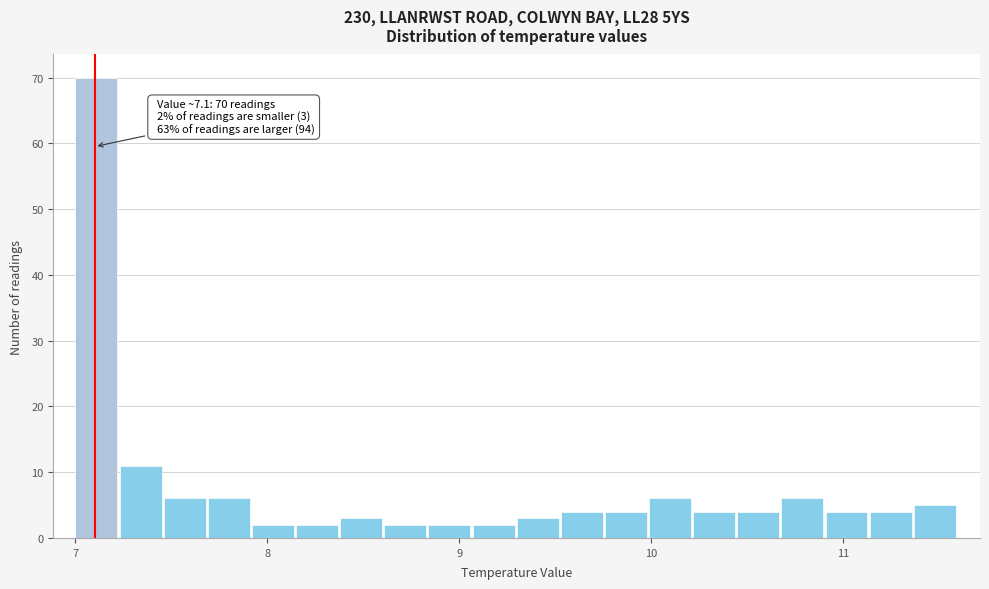

Read against the x-axis, roughly where is the centre of the tallest bar?

7.1